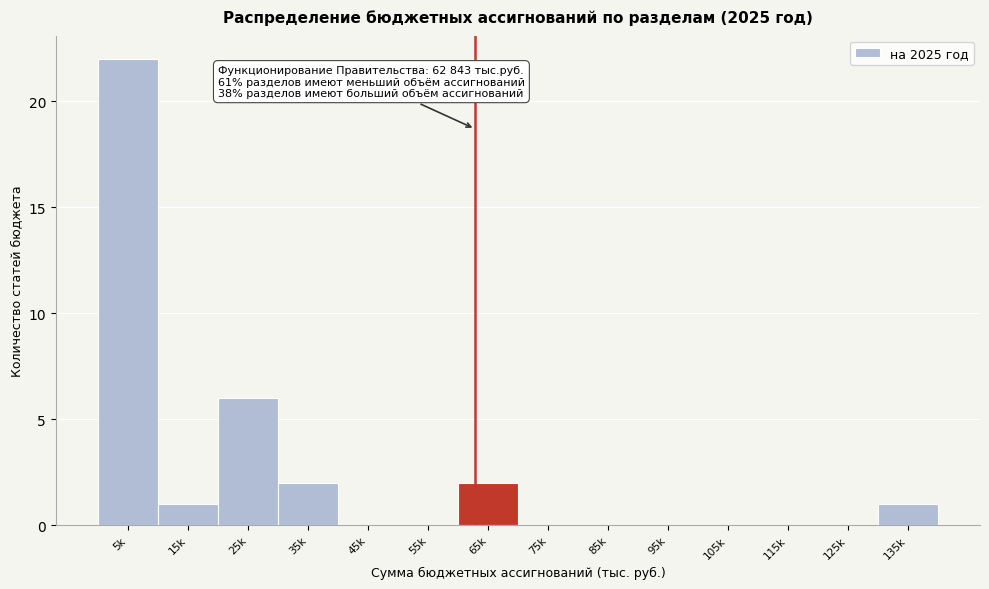

Reading left to right, what are all the values shown in this chart?

5k=22	15k=1	25k=6	35k=2	45k=0	55k=0	65k=2	75k=0	85k=0	95k=0	105k=0	115k=0	125k=0	135k=1